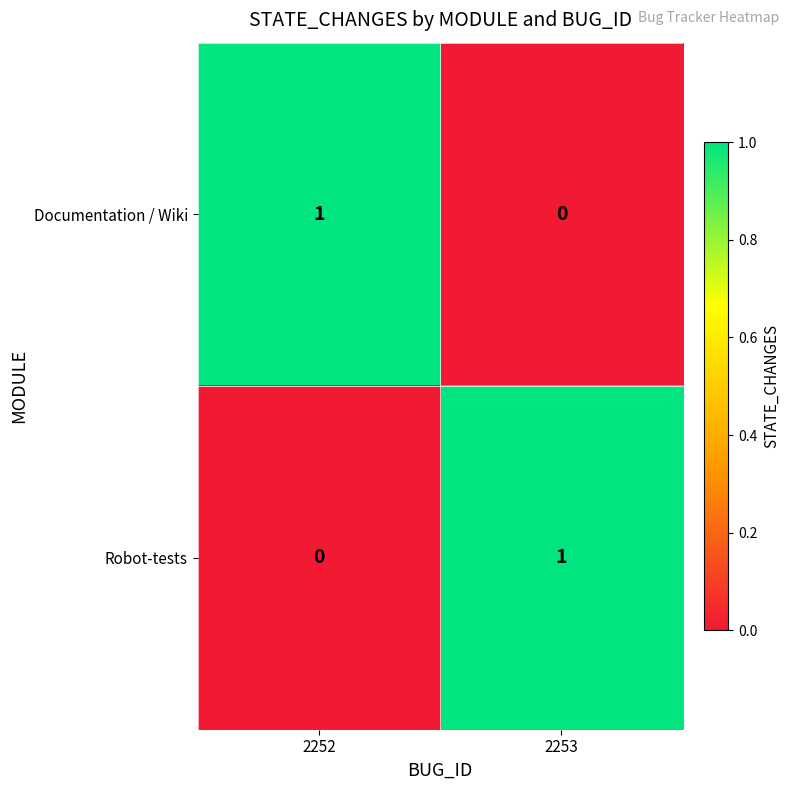

Is the value of Robot-tests at 2253 greater than the value of Documentation / Wiki at 2253?

Yes